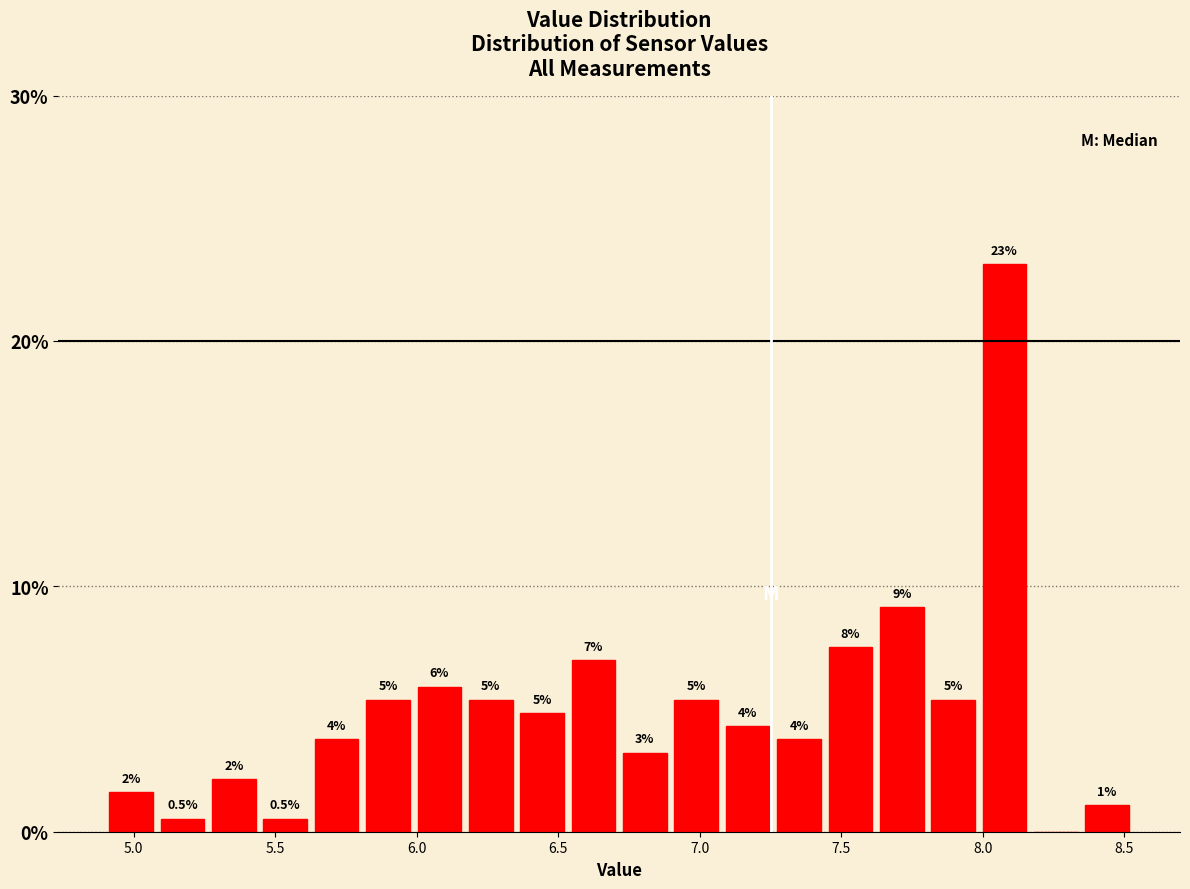

Around what value on the x-axis is the tallest bar? Give the approximate position of its centre, as read against the axis.

8.10